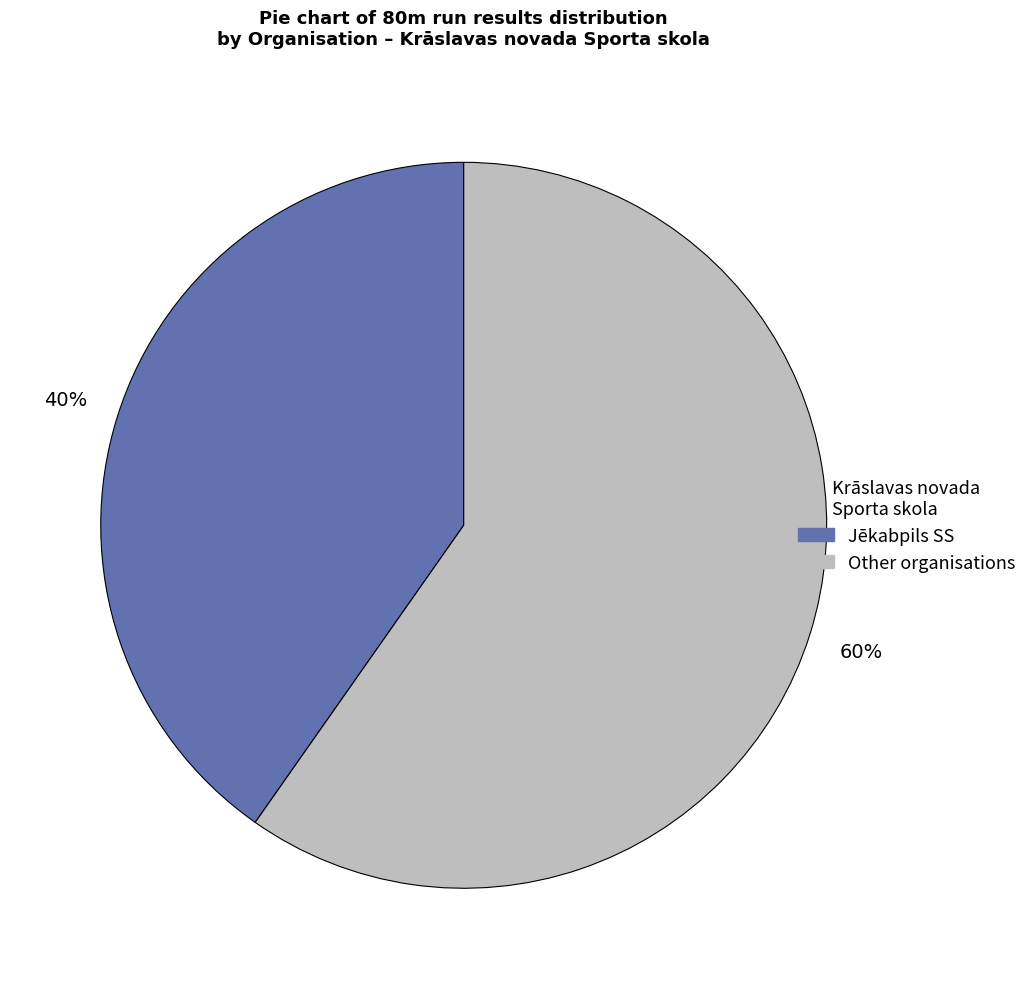

To the nearest percent, what is the average slice percentage?

50%